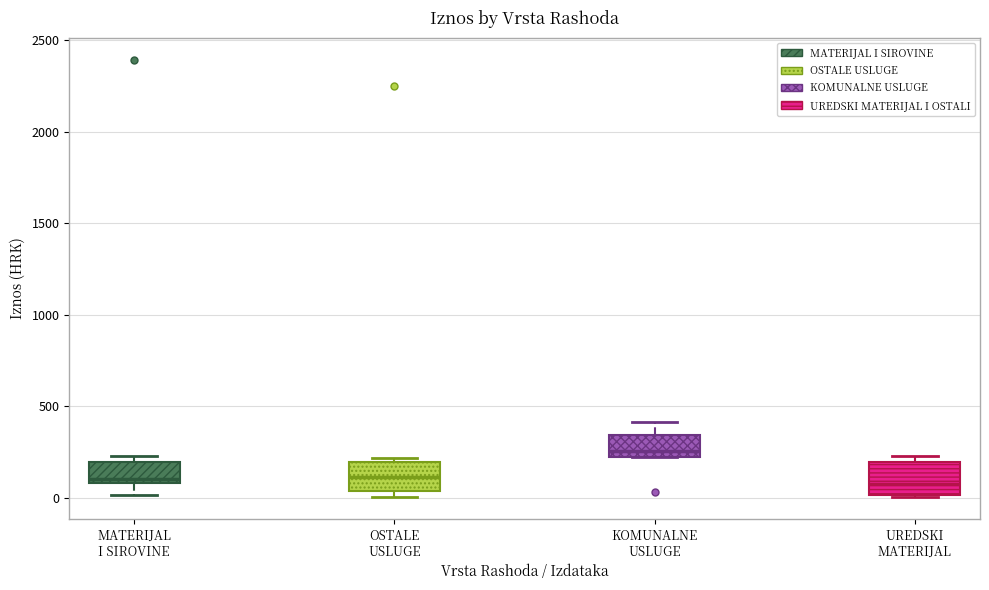

Which box's median line is the highest?

KOMUNALNE USLUGE